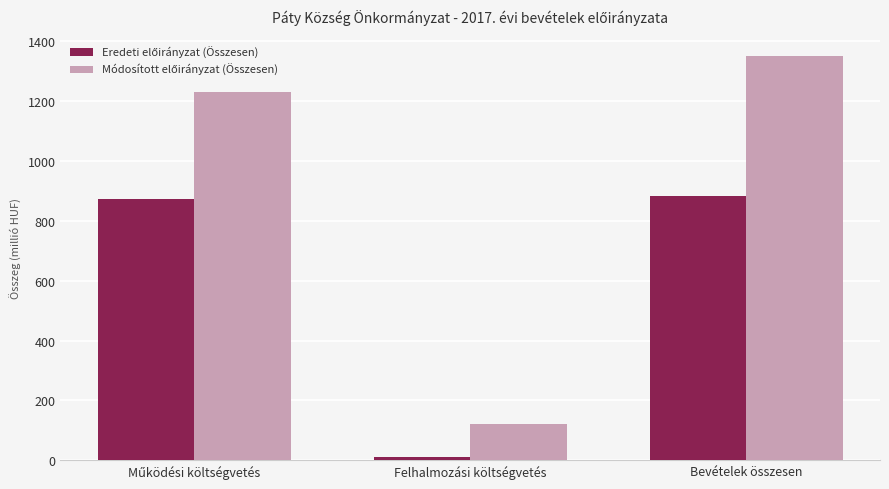

At which label does Eredeti előirányzat (Összesen) reach its minimum?

Felhalmozási költségvetés